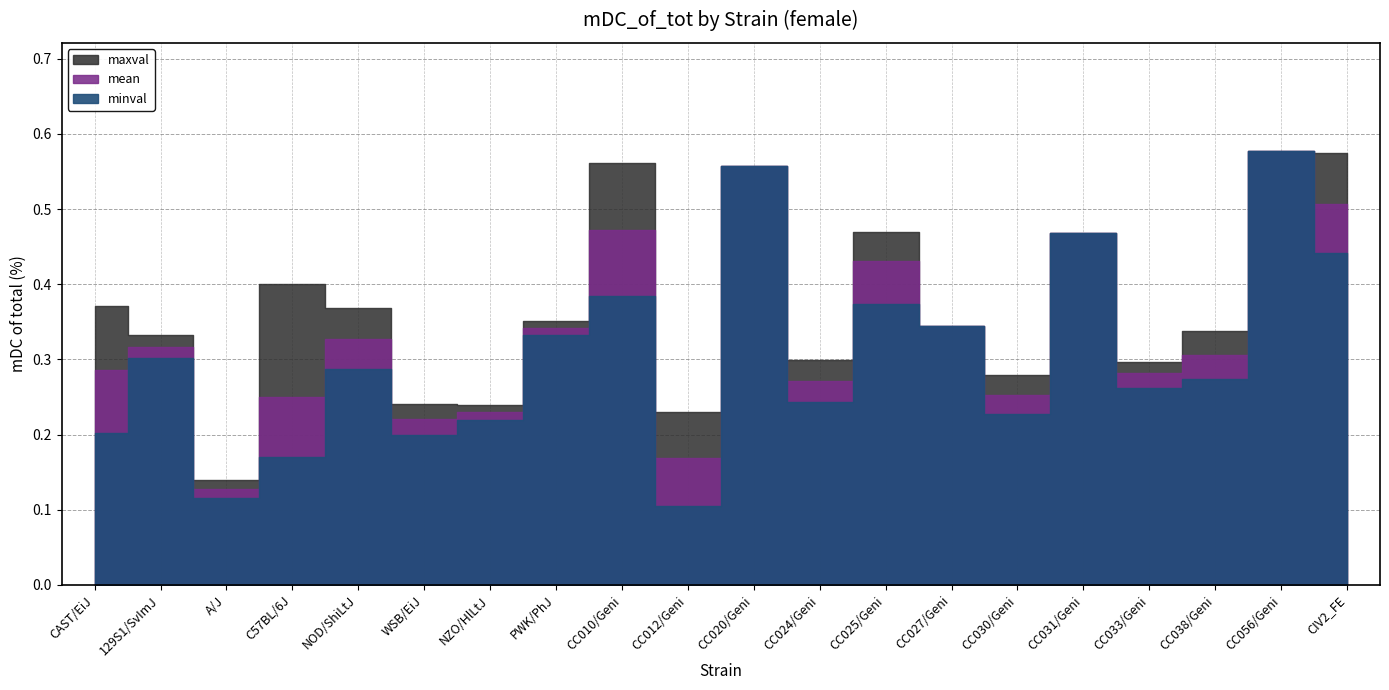

How many minval values are between 0 and 1?

20